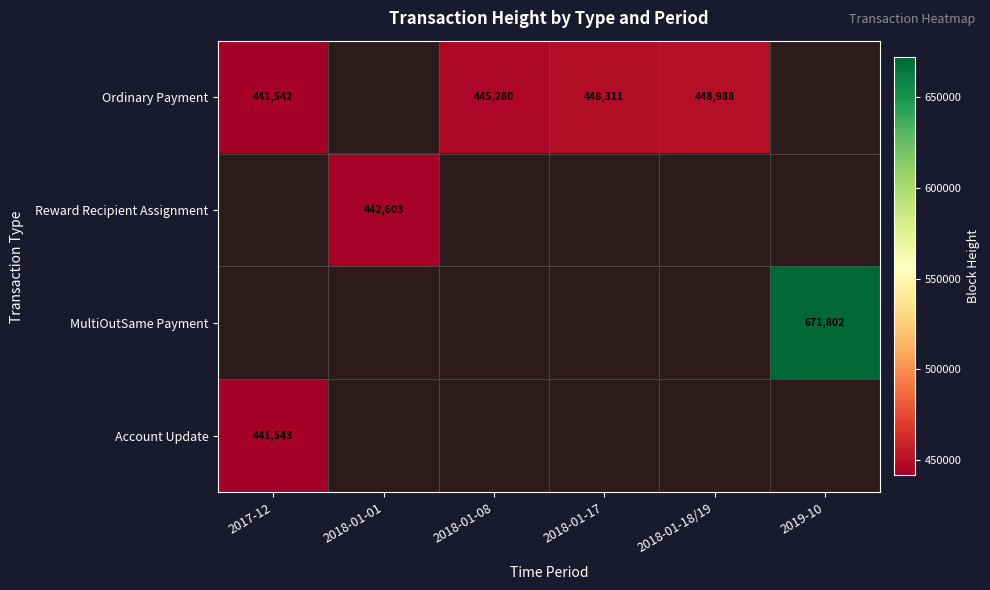

True or false: Reward Recipient Assignment has a value of 442603 at 2018-01-01.

True